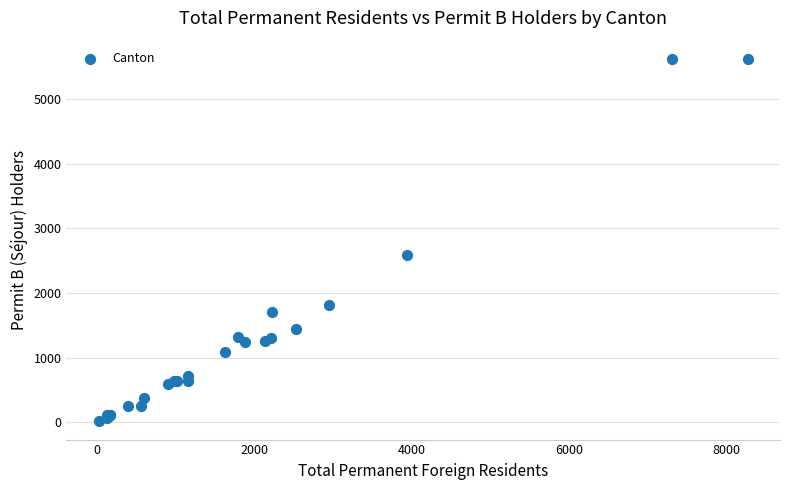

What Y value in the scatter plot is closest to 2816?

2591